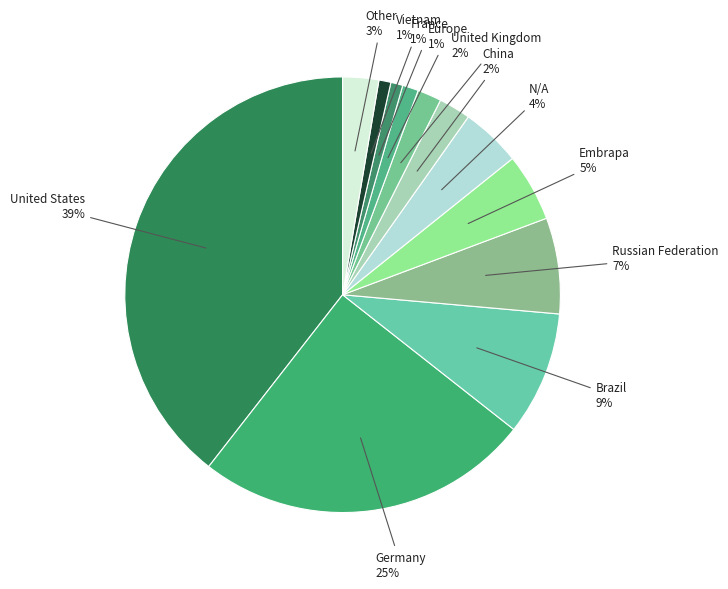

To the nearest percent, what is the difference between the United States and N/A slice percentages?

35%